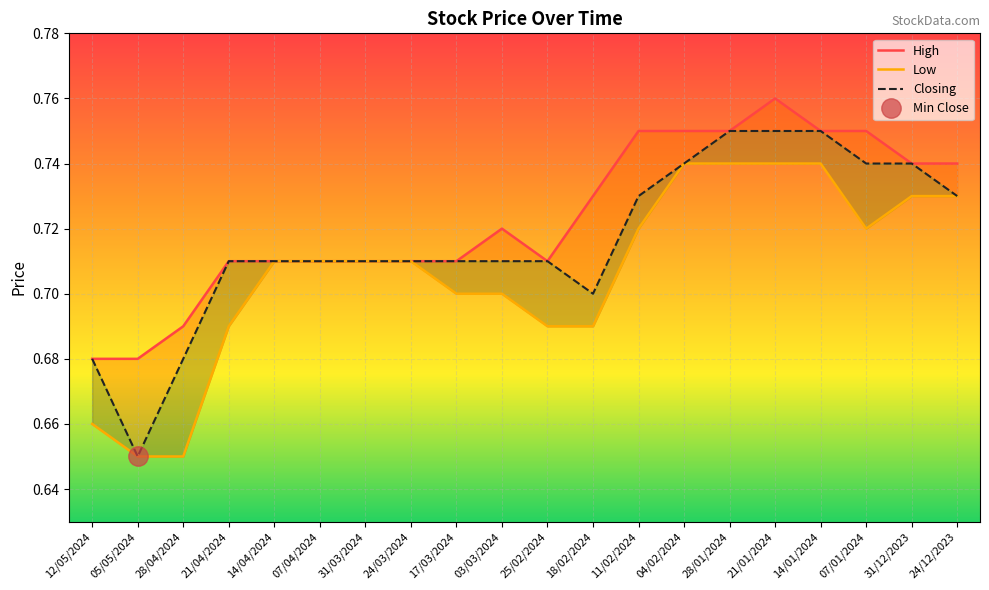

Which series has the largest total across all categories?

High